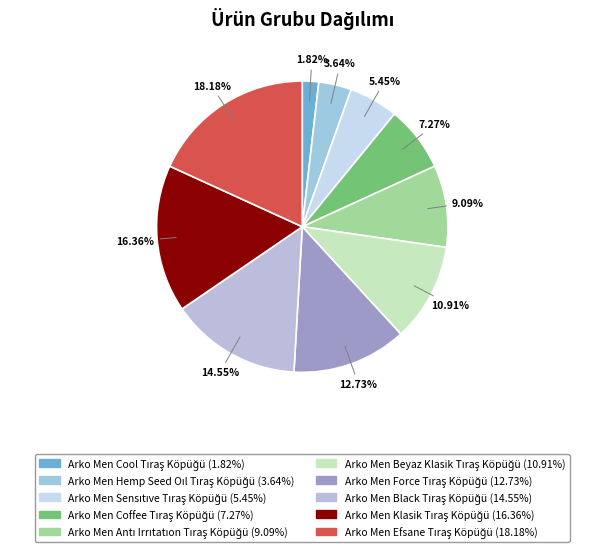

How many slices are in this pie chart?

10